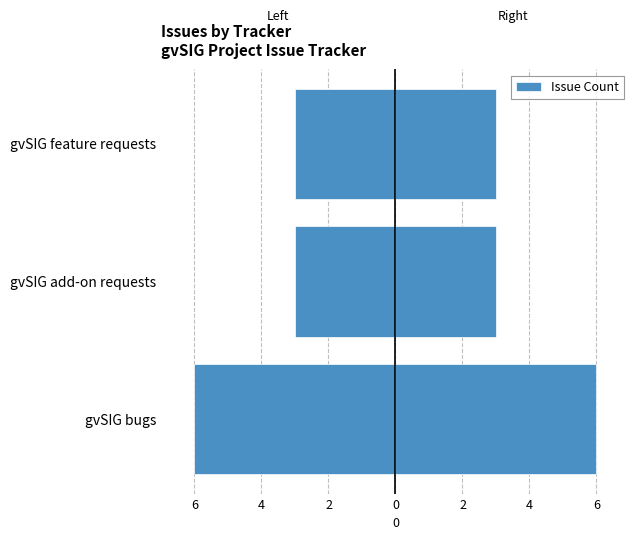

What is the greatest value displayed?

6